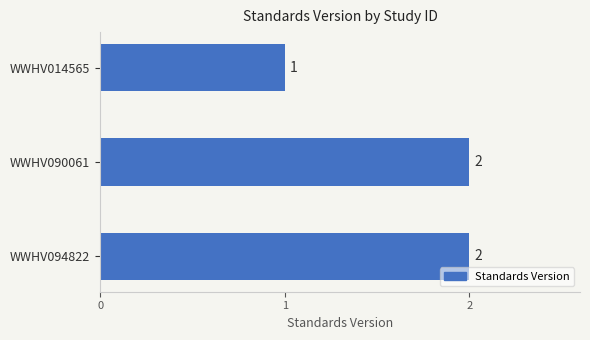

The chart shows a value of 3 at WWHV094822. True or false?

False